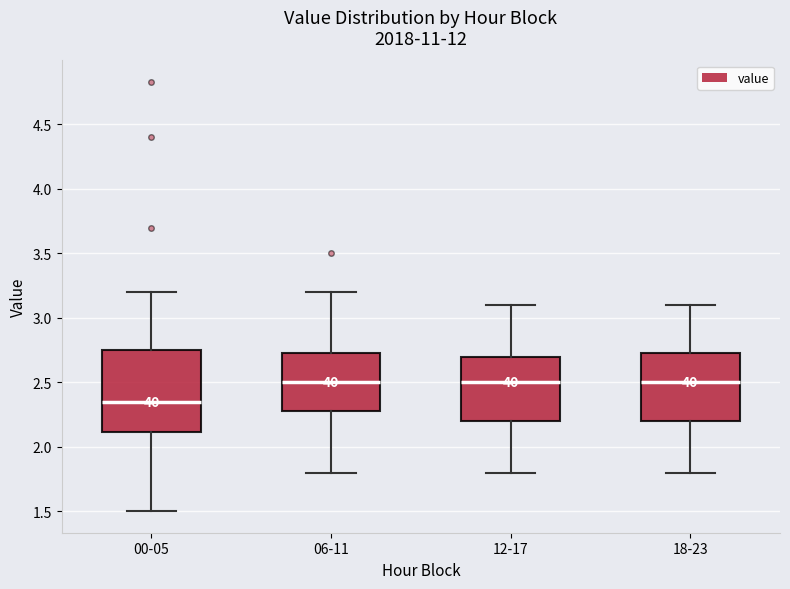

Where is the upper edge of the box for 06-11 on the y-axis? The values are not printed on the chart, so give them approximately, as read against the axis.

2.75